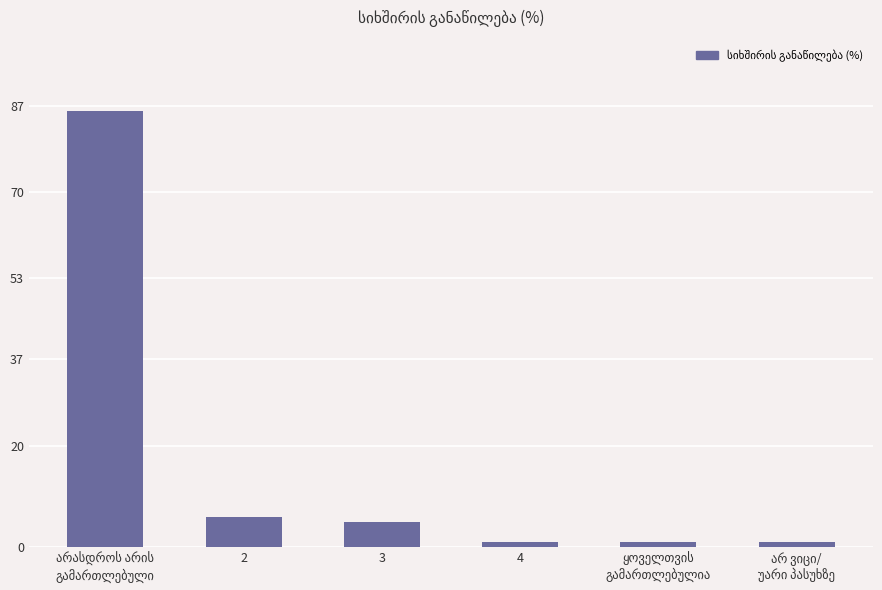

Reading right to left, list all the values displayed in this chart.

1	1	1	5	6	86